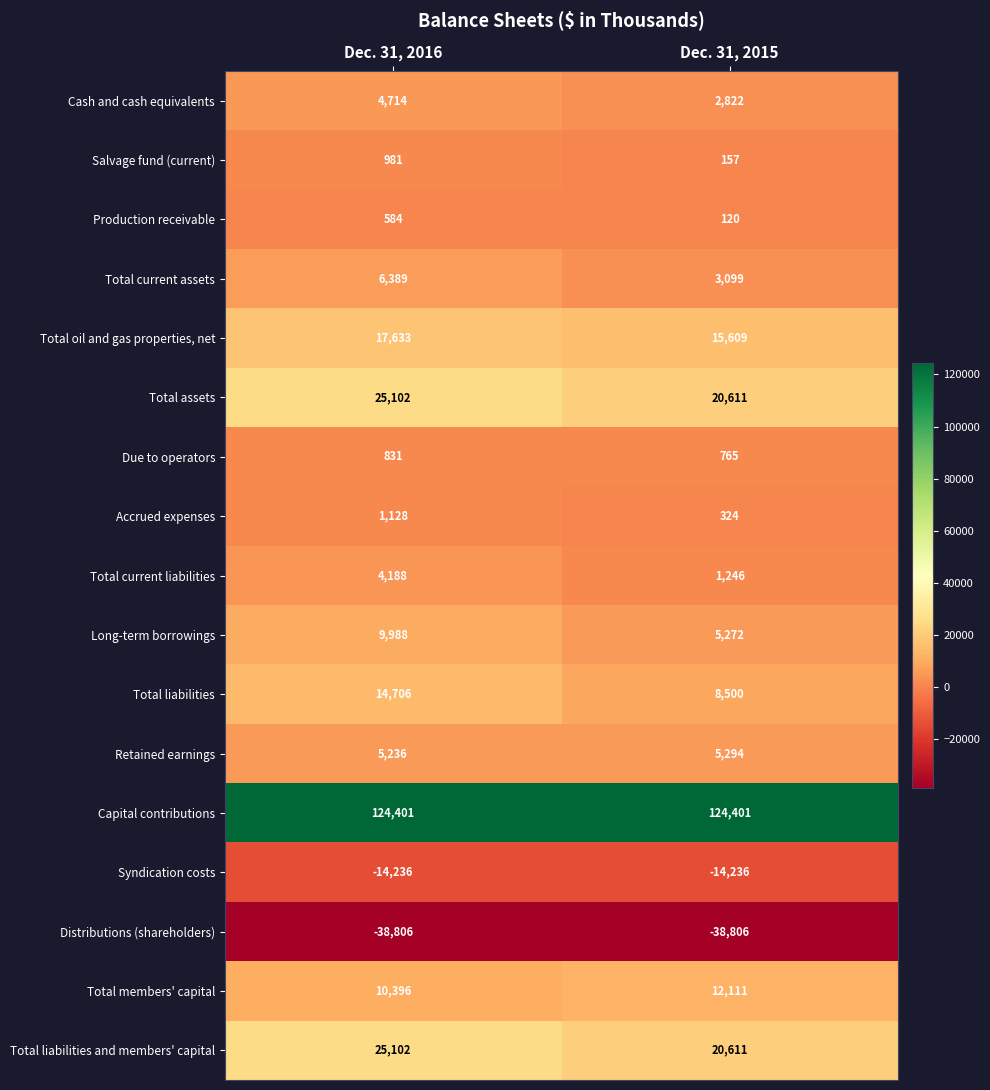

At which label is Syndication costs closest to -14236?

Dec. 31, 2016